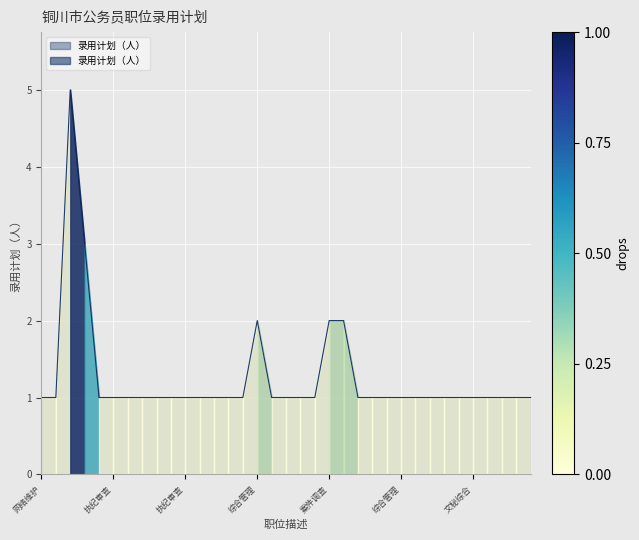

What is the label of the 17th point from the right?

综合管理